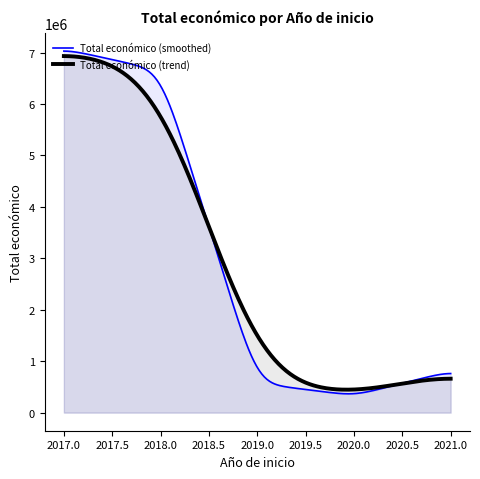

What is the difference between the values at 2021 and 2019?

190558